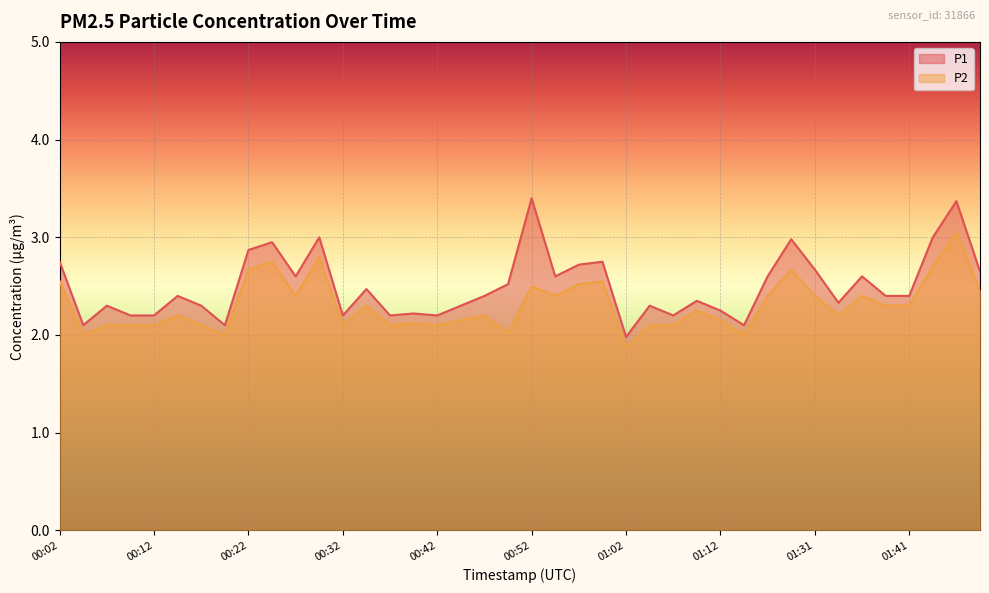

At which category is the sum across all series the highest?

01:49